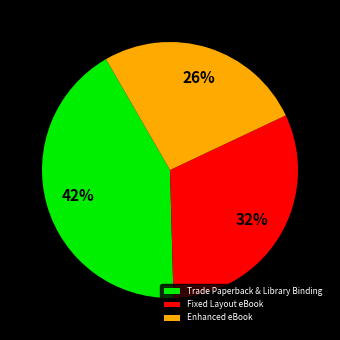

To the nearest percent, what is the average slice percentage?

33%